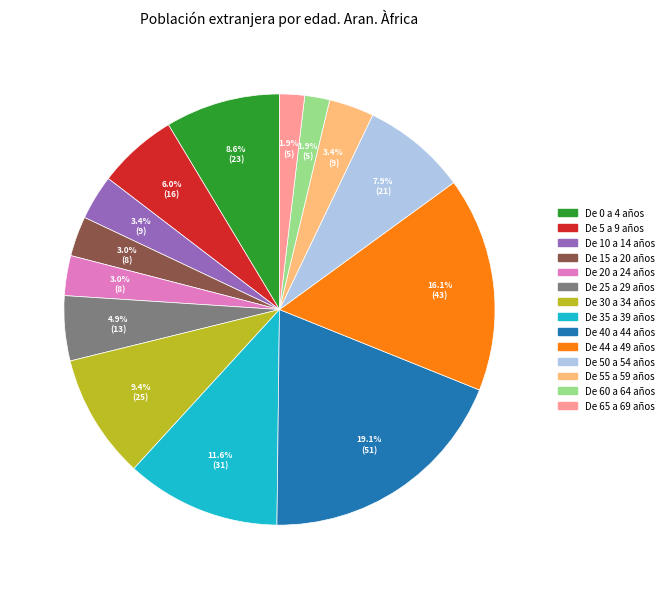

To the nearest percent, what is the difference between the largest and smallest slice percentages?

17%